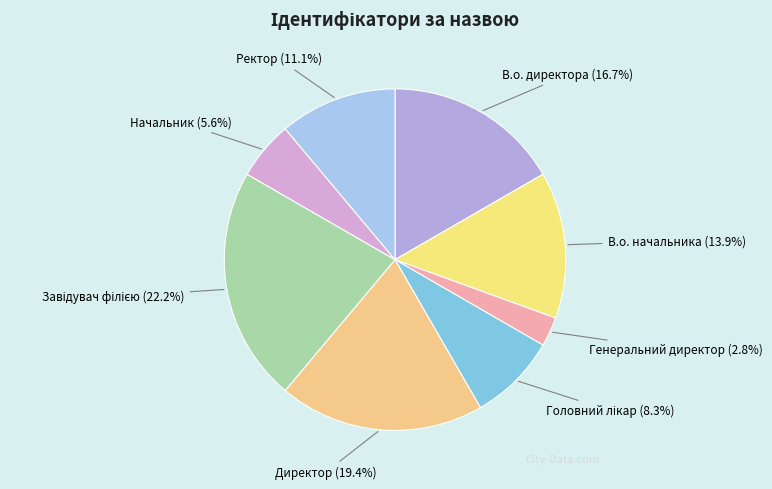

Does В.о. начальника account for over 50% of the chart?

No